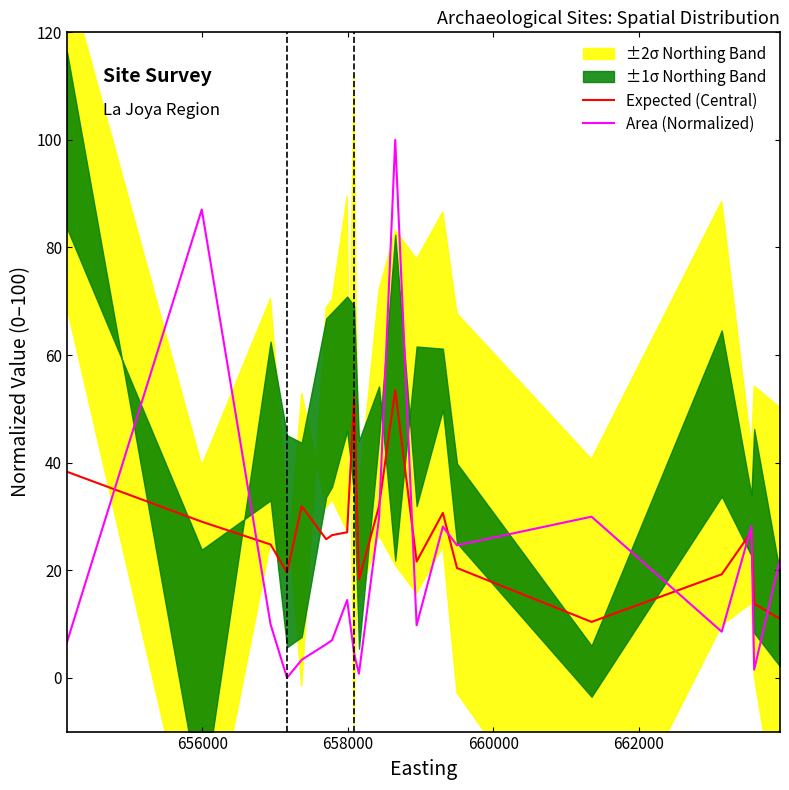

Which series has the largest total across all categories?

Expected (Central)